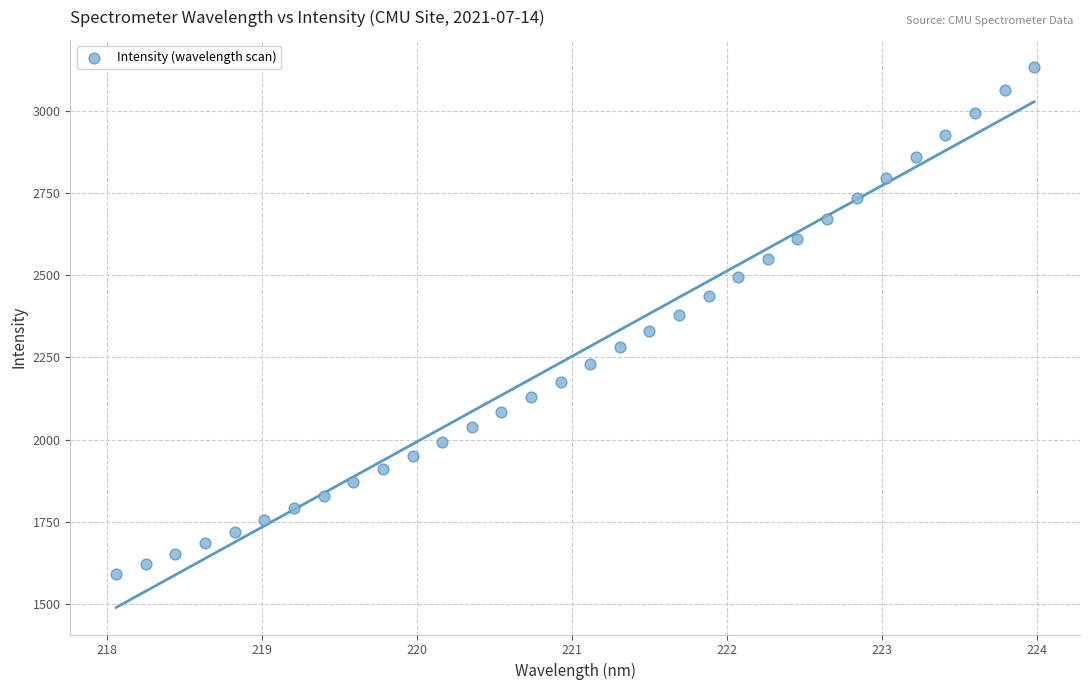

What is the range of X values (max minus min)?

5.9